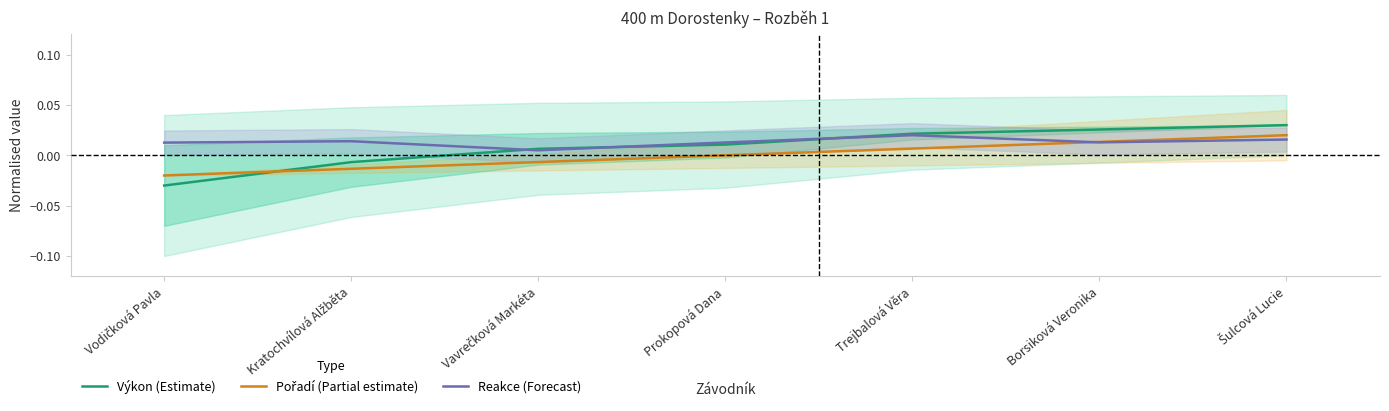

What are all the series names shown in the legend?

Výkon (Estimate), Pořadí (Partial estimate), Reakce (Forecast)